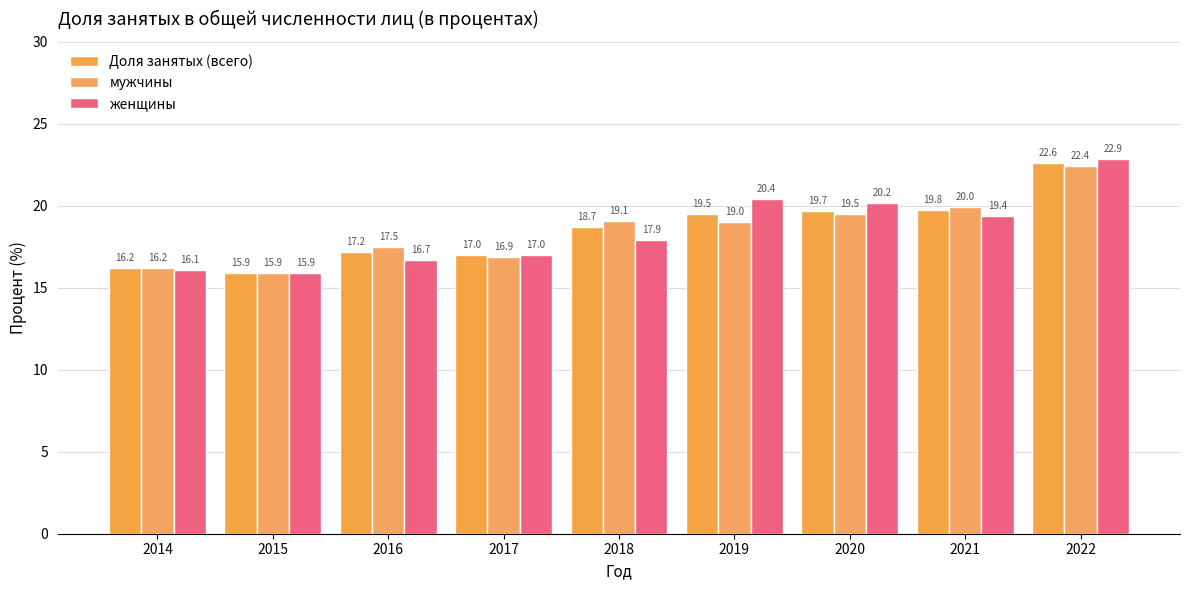

Count the number of categories in the chart.

9